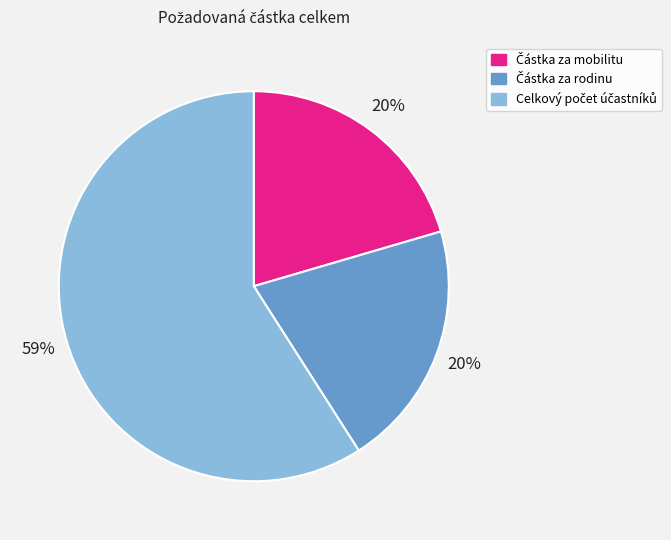

Does any single category account for the majority?

Yes